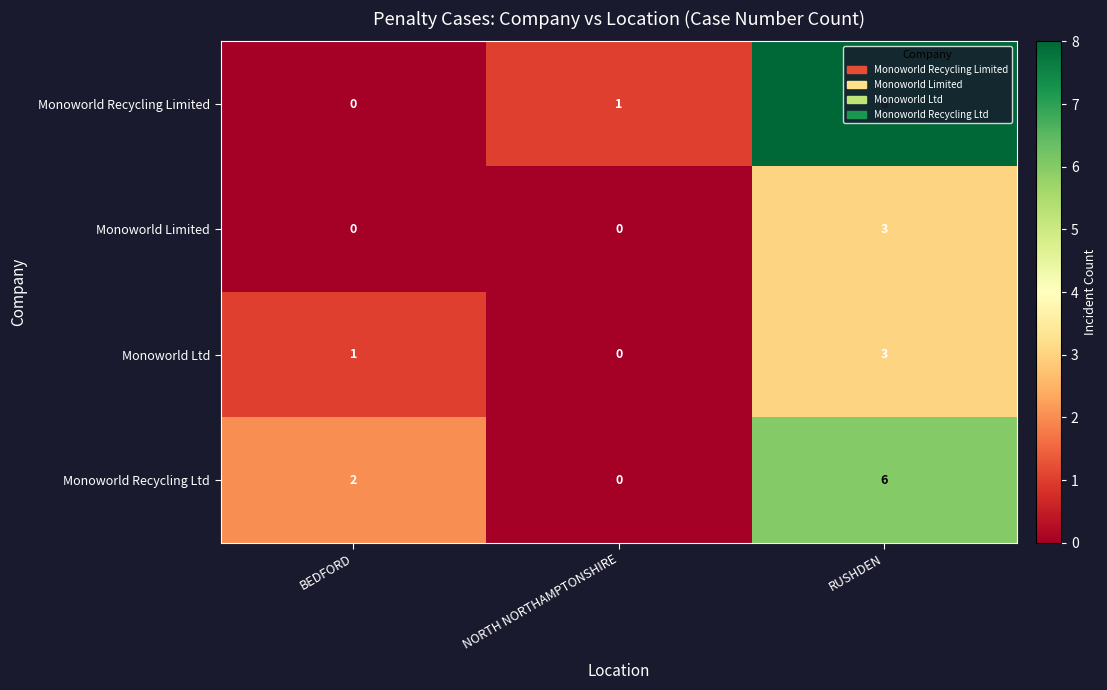

The Monoworld Recycling Ltd series shows 2 at BEDFORD. True or false?

True